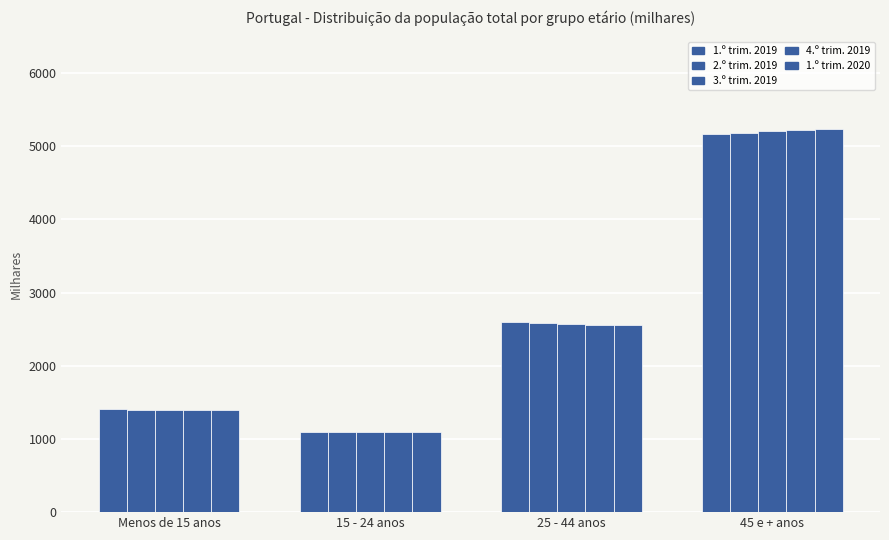

Are the bars grouped side by side (vs. stacked)?

Yes